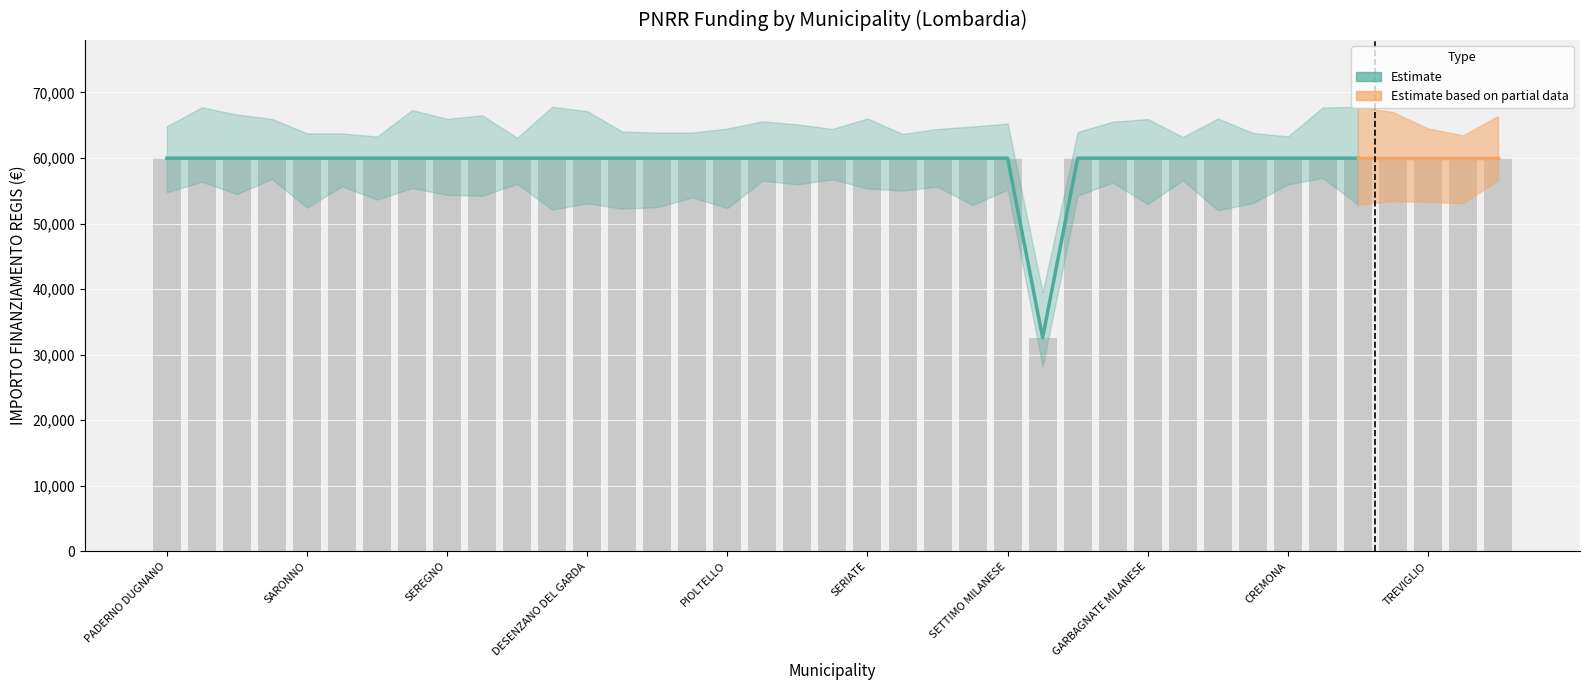

What is the sum of the values at ROMANO DI LOMBARDIA and MANTOVA?

119932